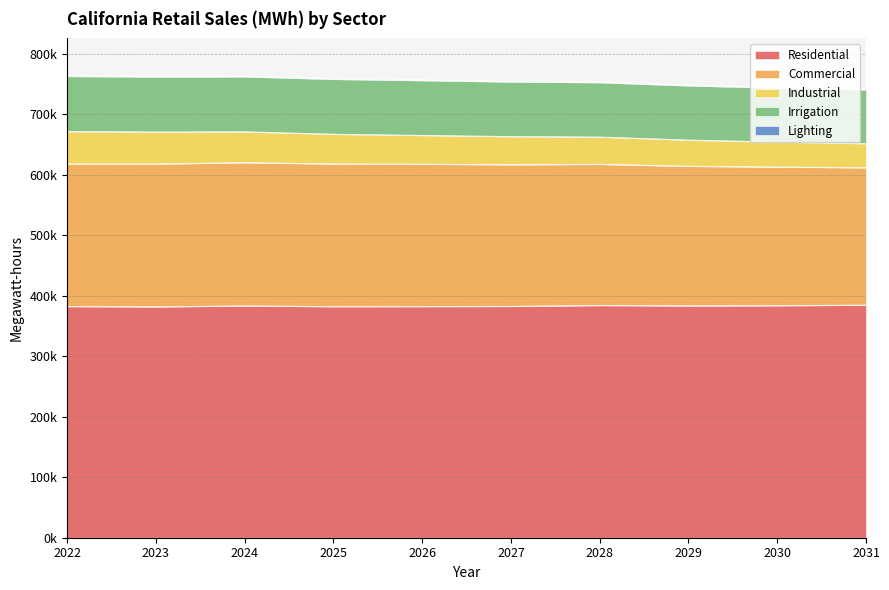

Between 2027 and 2030, which is larger?

2030